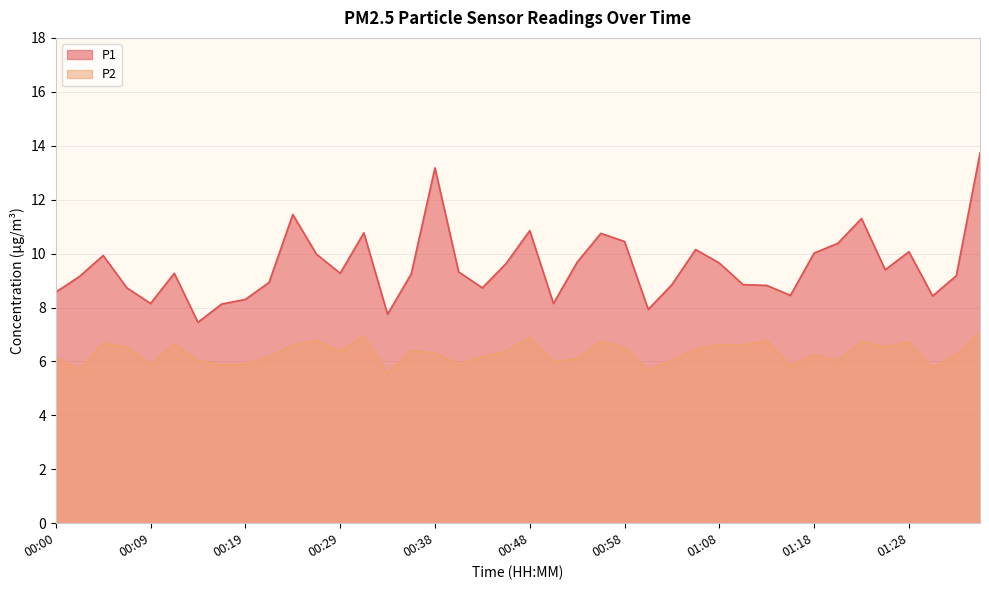

Reading left to right, extract all data points from this chart.

P1: 00:00=8.6	00:02=9.2	00:04=9.9	00:07=8.7	00:09=8.2	00:12=9.3	00:14=7.5	00:17=8.1	00:19=8.3	00:21=8.9	00:24=11.4	00:26=10.0	00:29=9.3	00:31=10.8	00:34=7.8	00:36=9.2	00:38=13.2	00:41=9.3	00:43=8.7	00:46=9.6	00:48=10.8	00:51=8.2	00:53=9.7	00:56=10.8	00:58=10.4	01:00=7.9	01:03=8.8	01:05=10.2	01:08=9.7	01:10=8.8	01:13=8.8	01:15=8.4	01:18=10.0	01:20=10.4	01:23=11.3	01:26=9.4	01:28=10.1	01:31=8.4	01:33=9.2	01:36=13.7
P2: 00:00=6.2	00:02=5.7	00:04=6.7	00:07=6.5	00:09=5.9	00:12=6.7	00:14=6.0	00:17=5.9	00:19=5.9	00:21=6.2	00:24=6.6	00:26=6.8	00:29=6.4	00:31=7.0	00:34=5.5	00:36=6.4	00:38=6.3	00:41=5.9	00:43=6.2	00:46=6.4	00:48=6.9	00:51=6.0	00:53=6.1	00:56=6.8	00:58=6.5	01:00=5.7	01:03=6.0	01:05=6.5	01:08=6.6	01:10=6.6	01:13=6.8	01:15=5.8	01:18=6.2	01:20=6.0	01:23=6.8	01:26=6.5	01:28=6.7	01:31=5.8	01:33=6.2	01:36=7.1